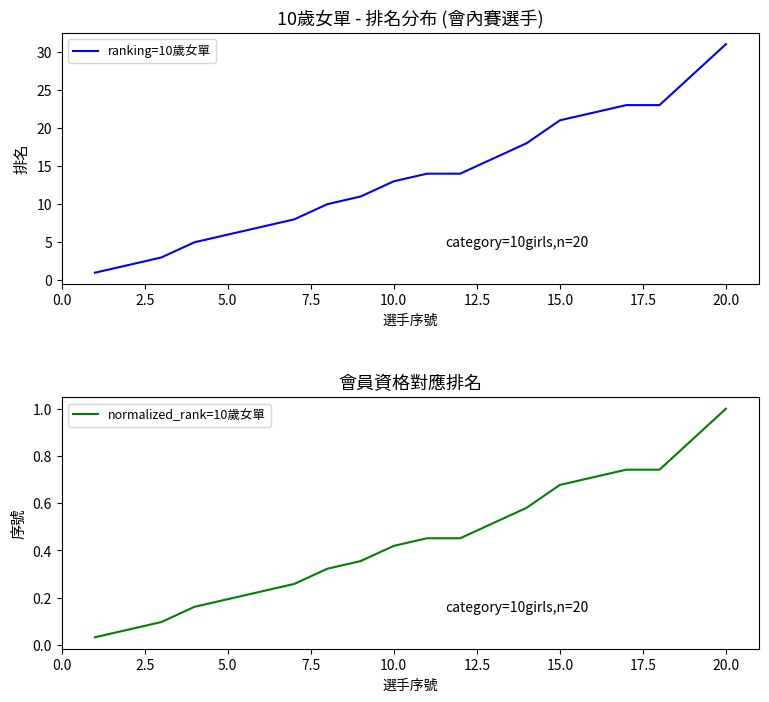

What are all the series names shown in the legend?

ranking=10歲女單, normalized_rank=10歲女單